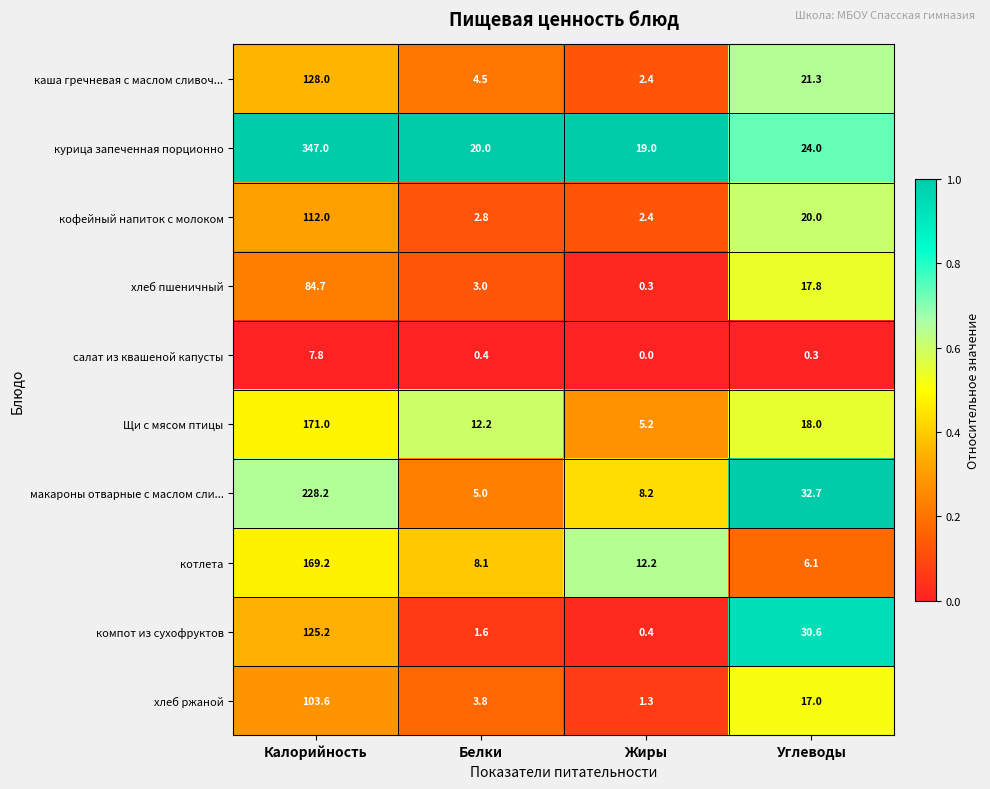

Which series has the largest range (max minus min)?

курица запеченная порционно